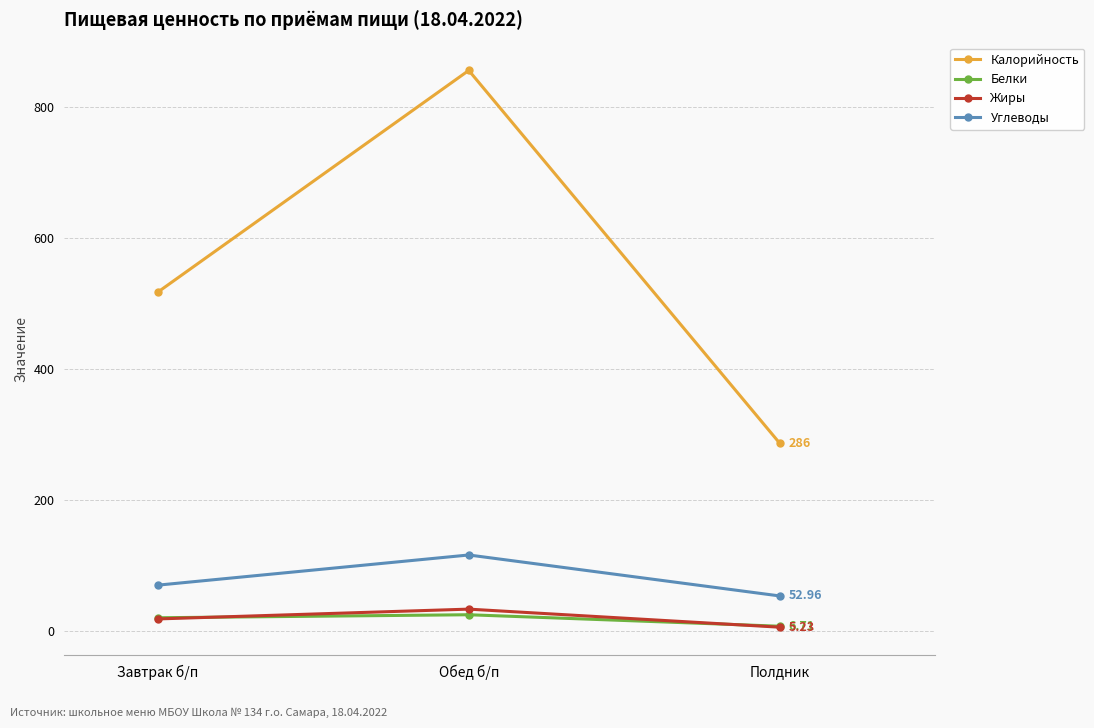

Which series has the largest total across all categories?

Калорийность